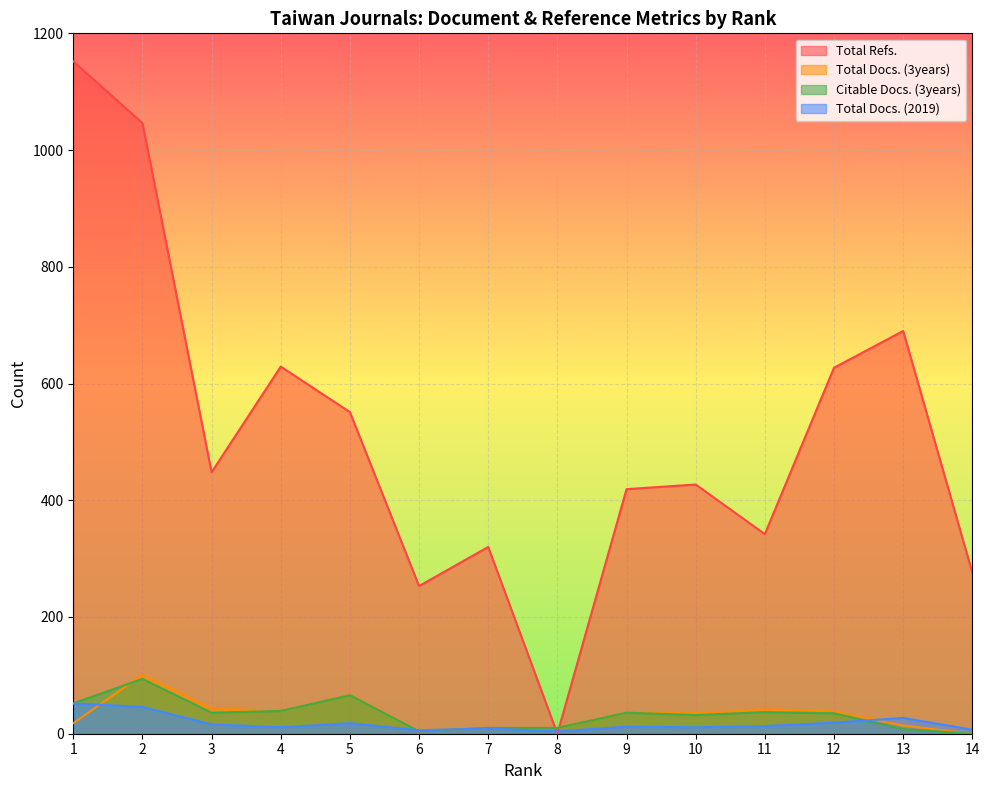

Is the value of Total Docs. (2019) at 4 greater than the value of Citable Docs. (3years) at 2?

No